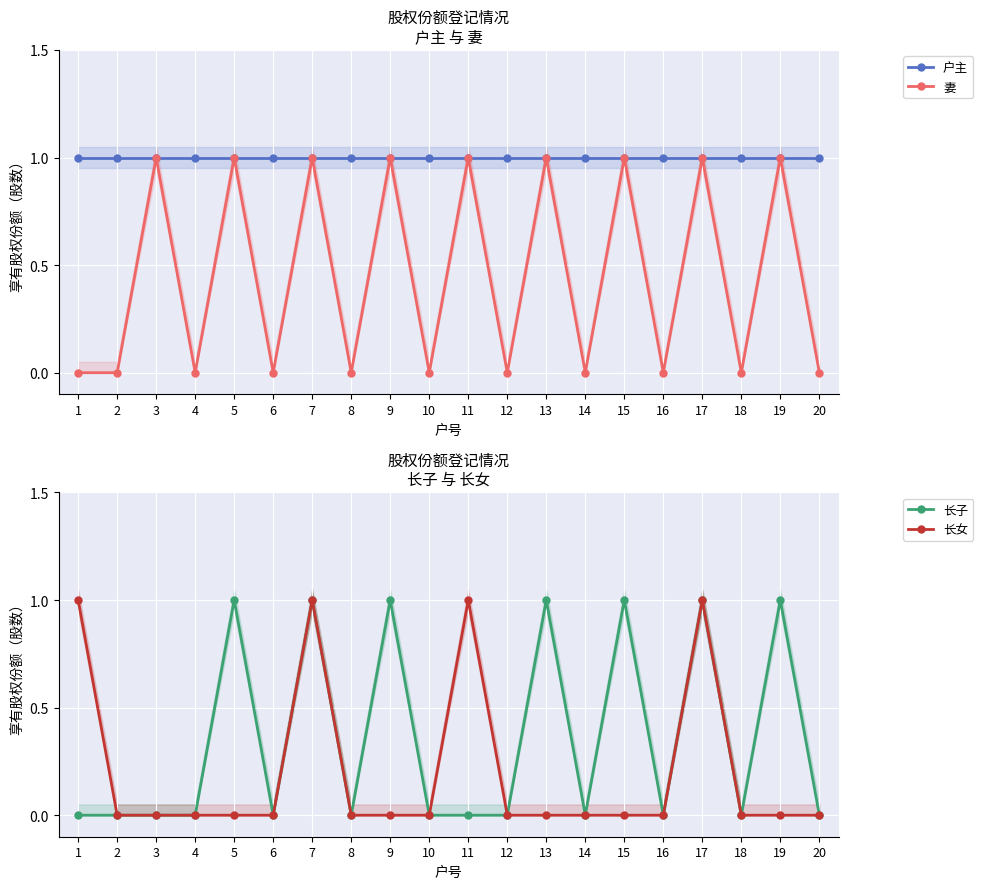

True or false: 妻 and 长子 cross at least once.

False